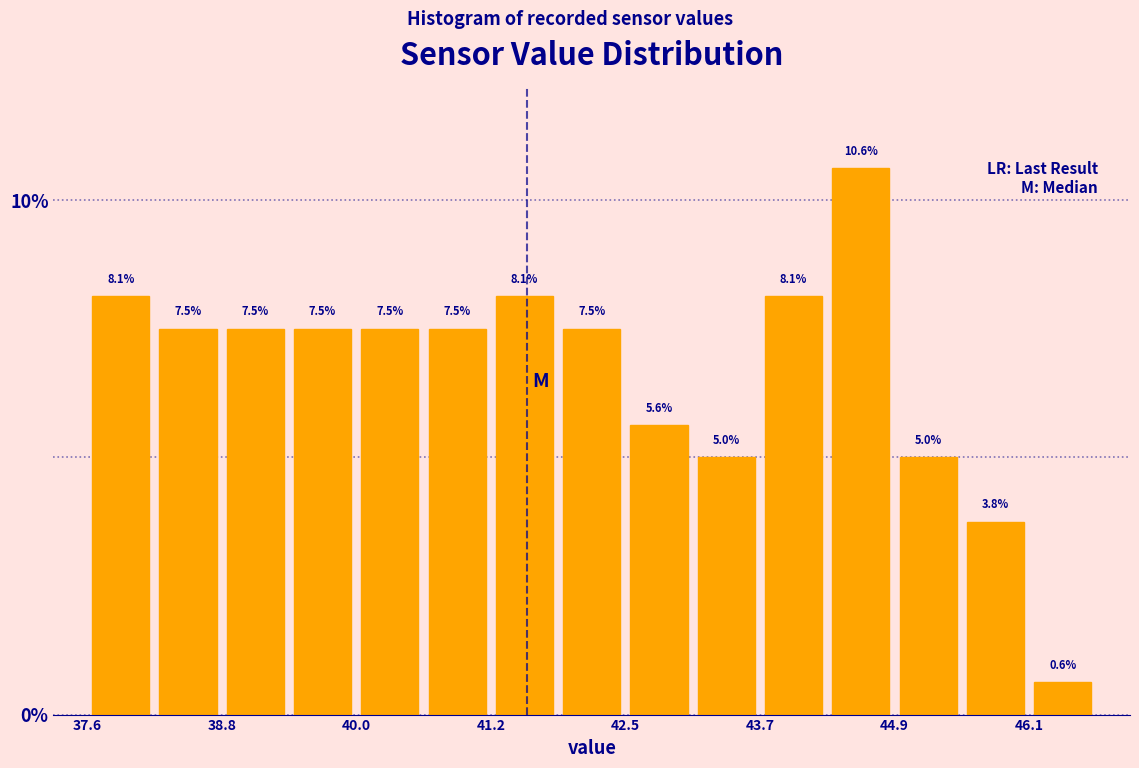

Around what value on the x-axis is the tallest bar? Give the approximate position of its centre, as read against the axis.

44.6